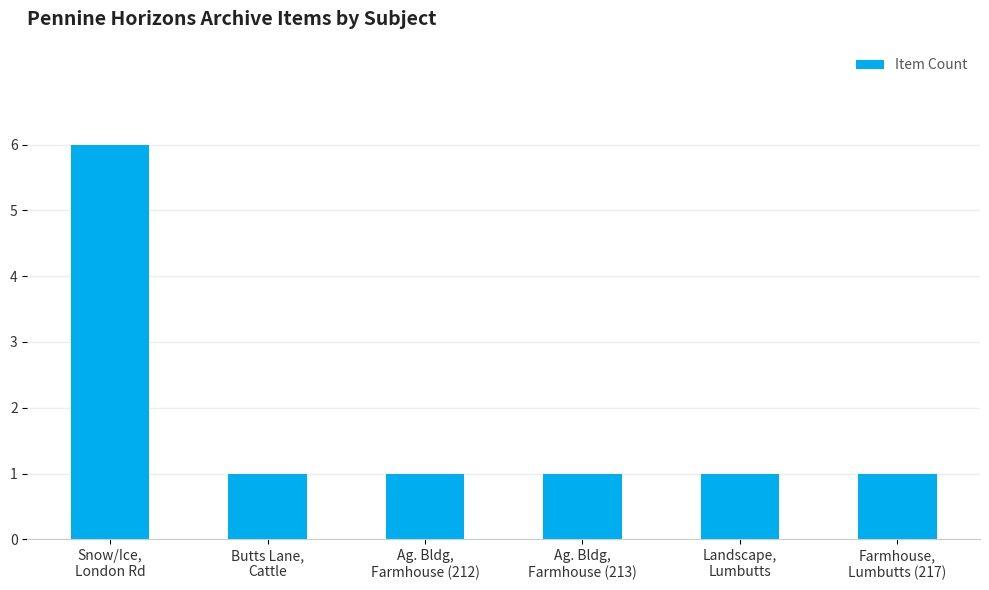

What is the sum of all values?

11